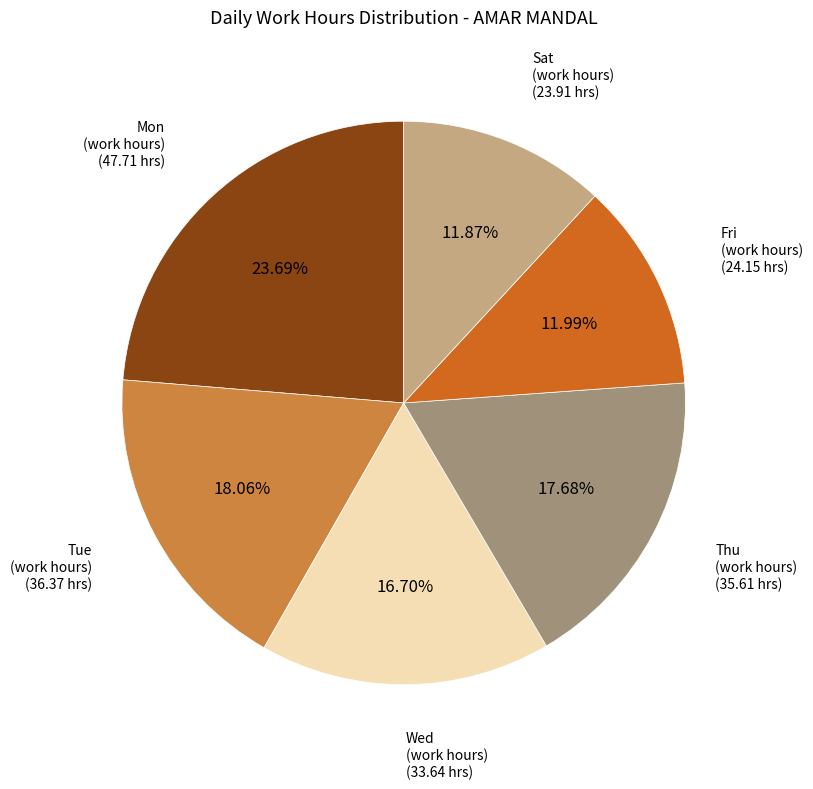

Is there a majority slice in this chart?

No